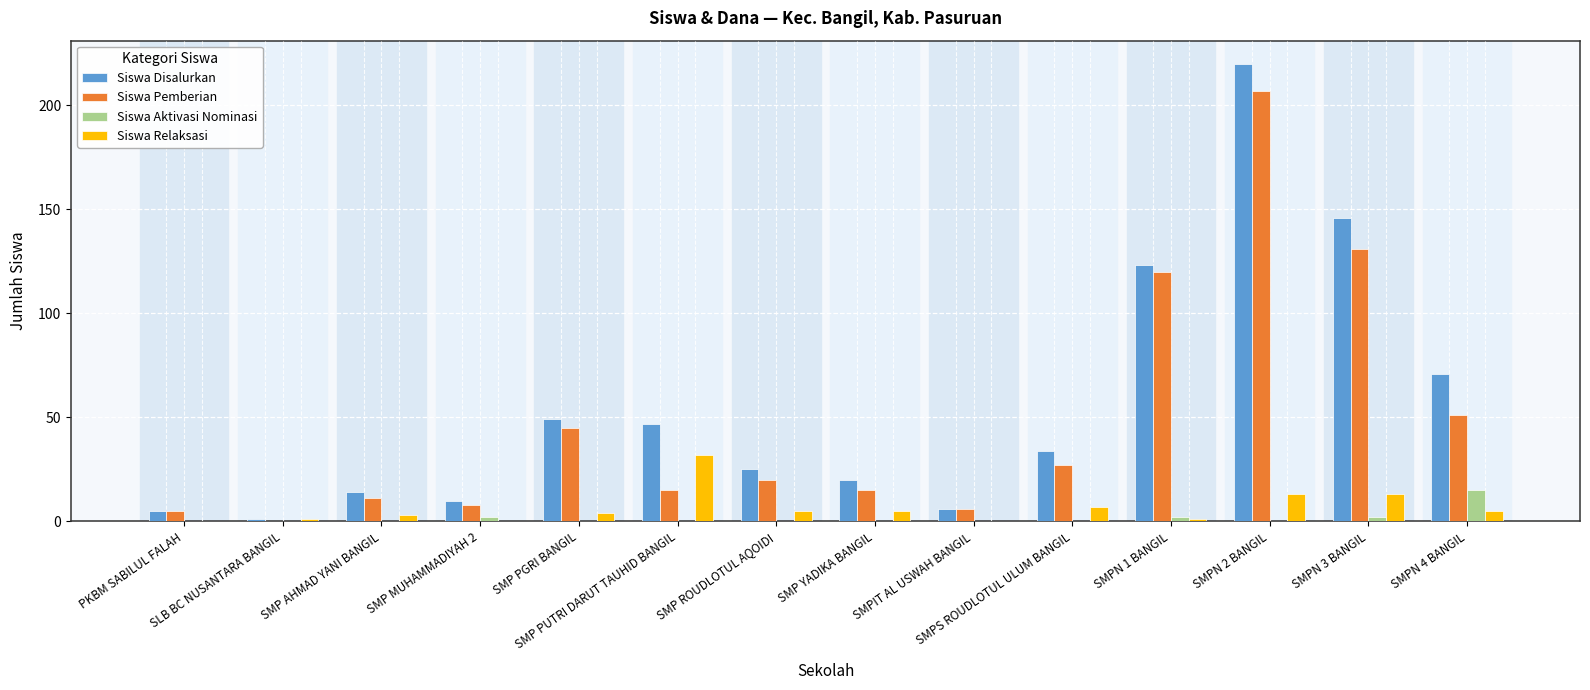

Are the bars grouped side by side (vs. stacked)?

Yes